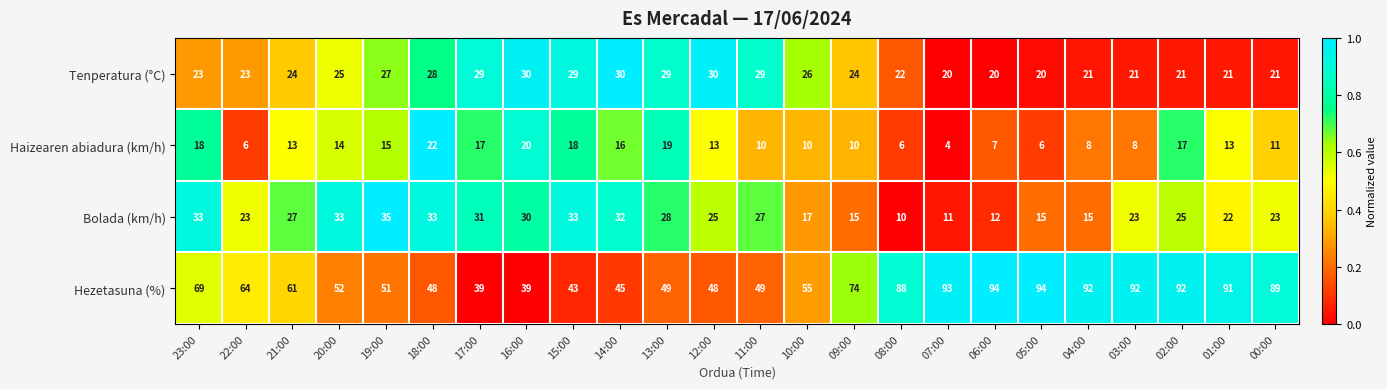

Count the number of data series in this chart.

4